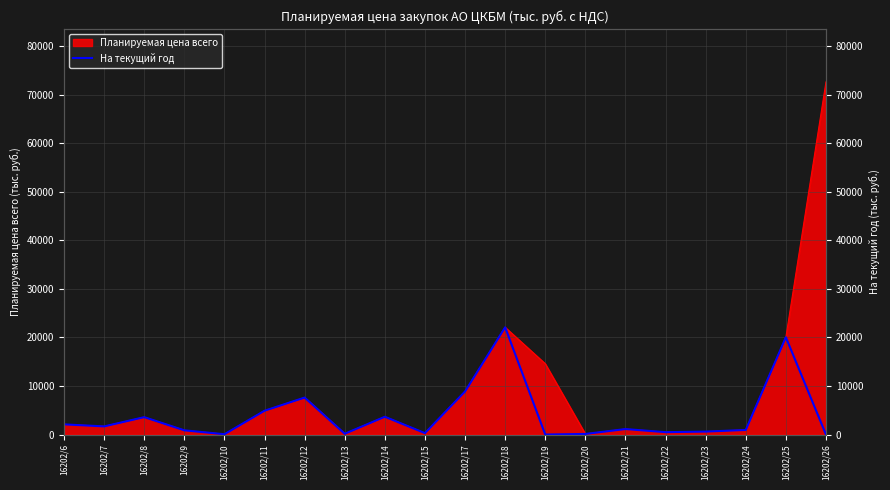

How many points are higher than both their immediate neighbors (excluding endpoints)?

6